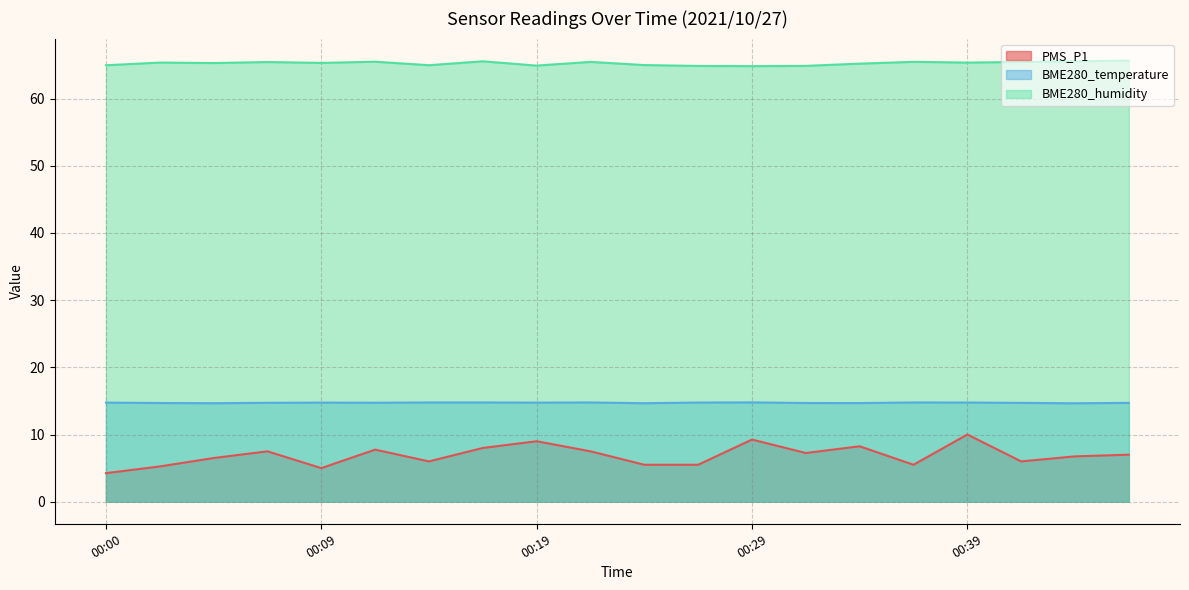

True or false: BME280_humidity and BME280_temperature cross at least once.

False